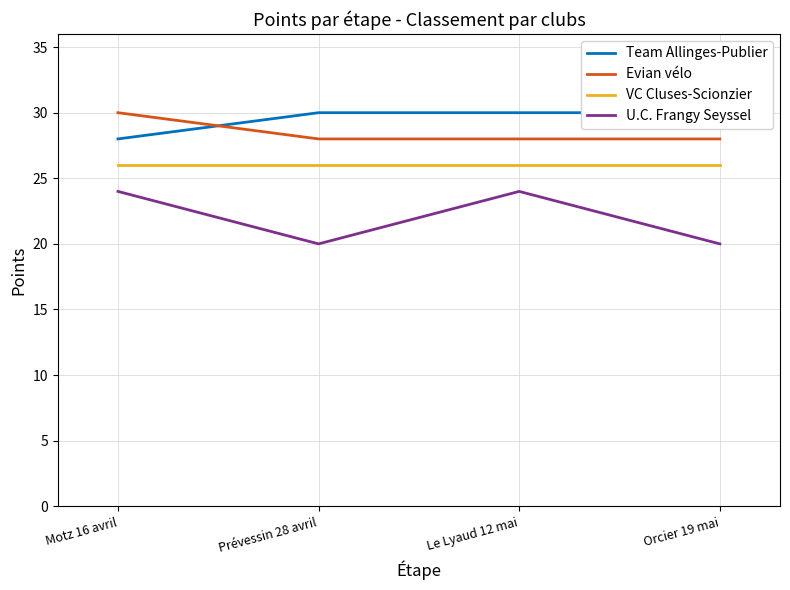

Which series changed the most between Motz 16 avril and Prévessin 28 avril?

U.C. Frangy Seyssel